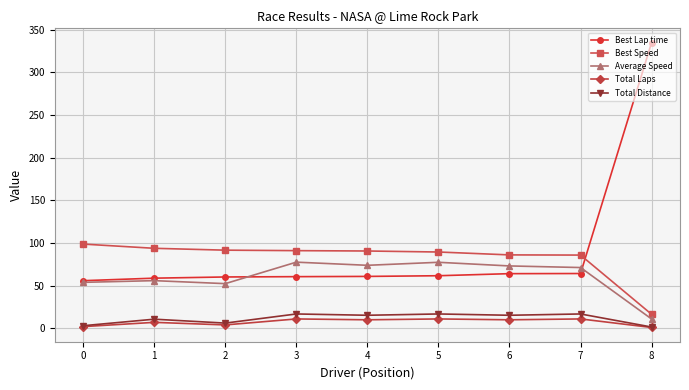

Which category has the highest value across all series?

8